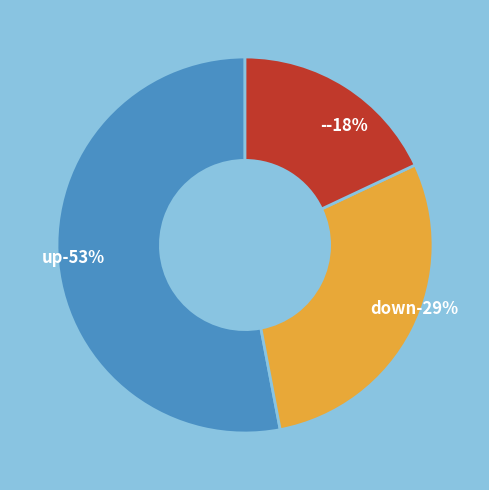

Which category has the biggest portion of the pie?

up